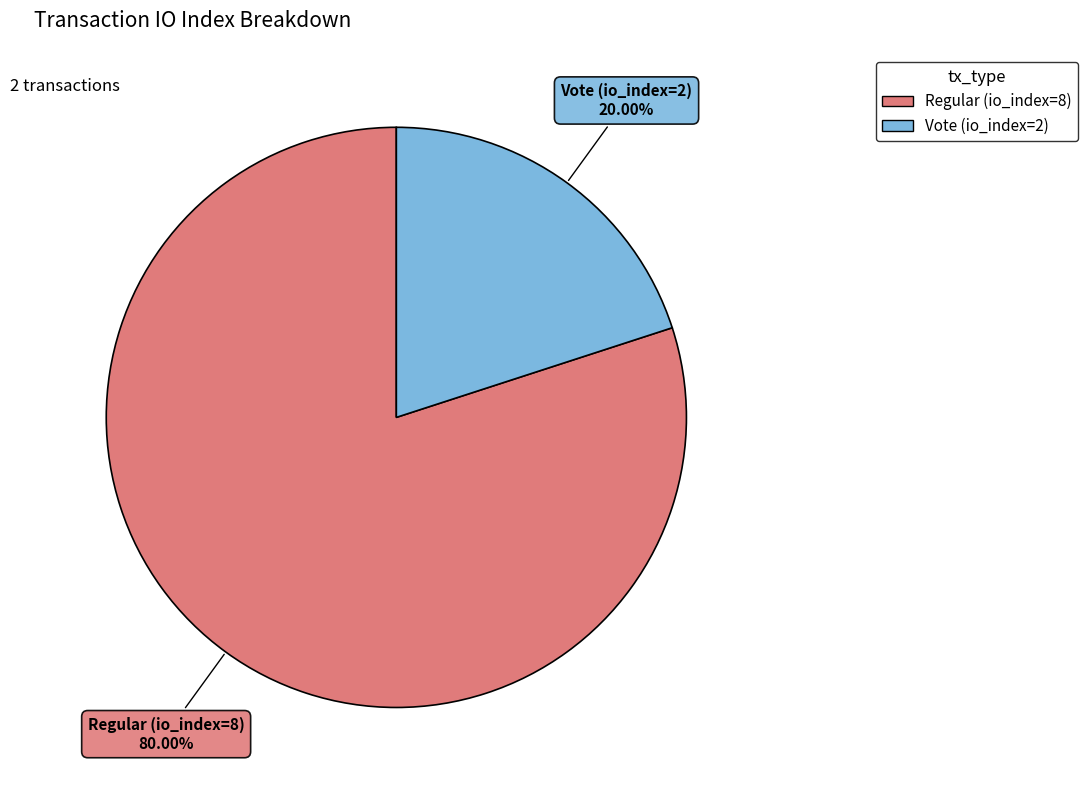

Rank the categories by value from highest to lowest.

Regular (io_index=8), Vote (io_index=2)